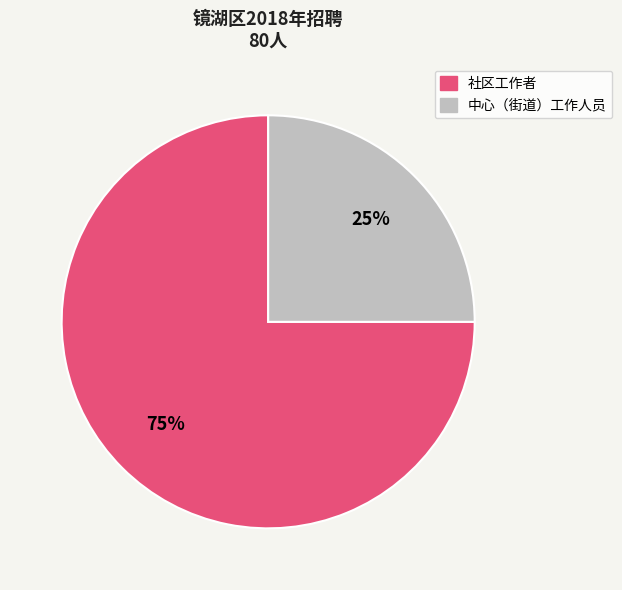

To the nearest percent, what is the difference between the largest and smallest slice percentages?

50%